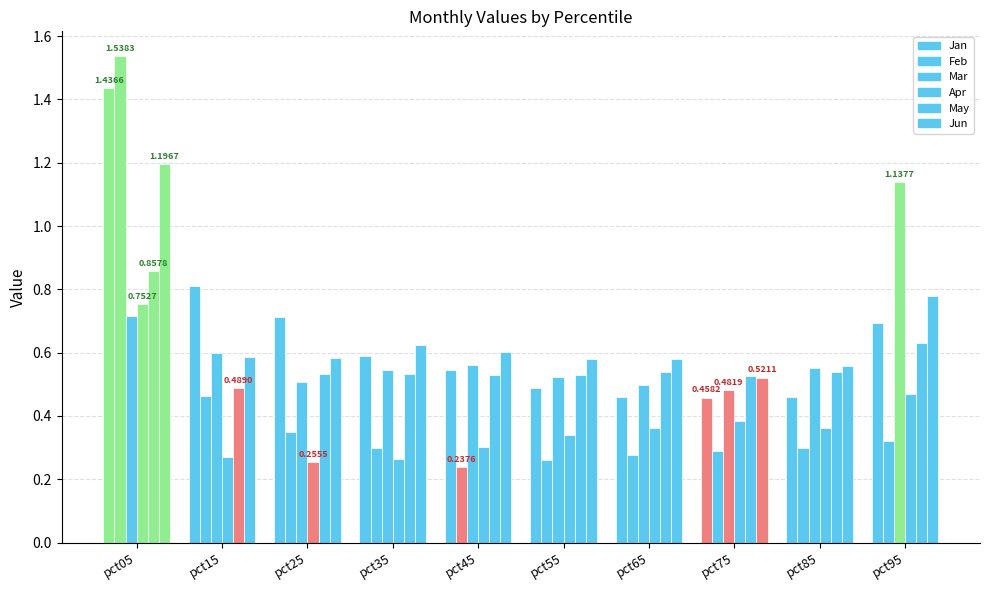

Which series has the widest spread of values?

Feb